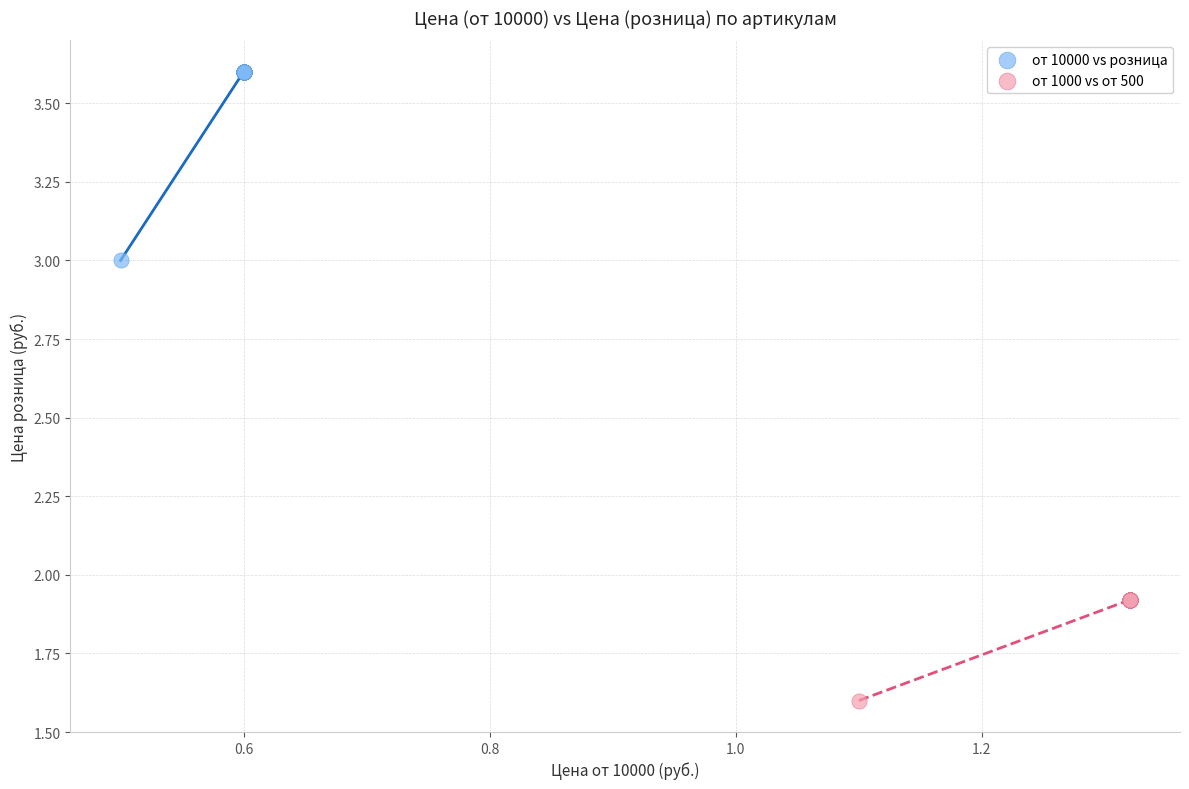

Which series has the widest spread of Y values?

от 10000 vs розница